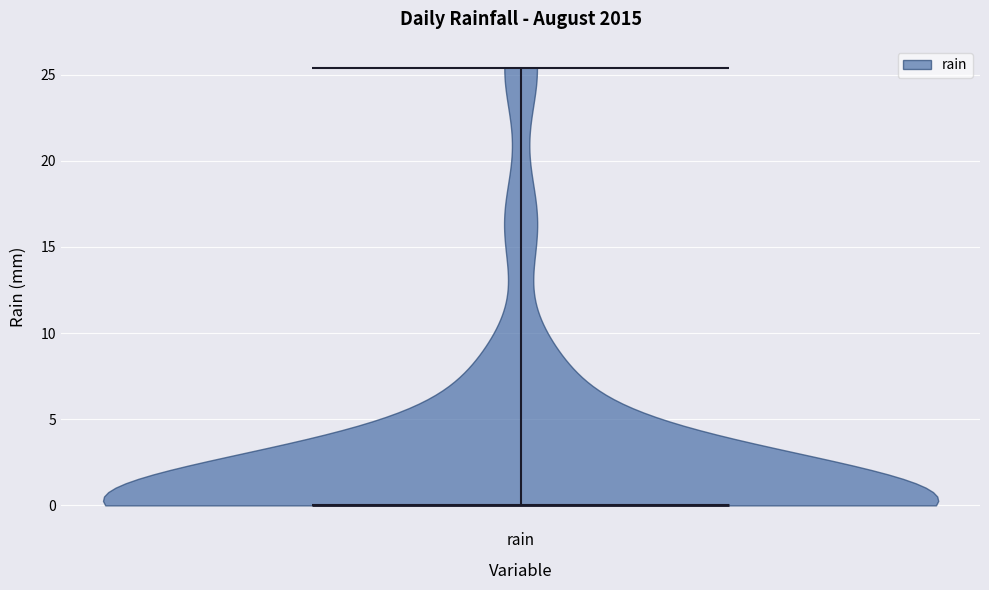

Where does the median line of the violin for rain sit on the y-axis? The values are not printed on the chart, so give them approximately, as read against the axis.

0.0